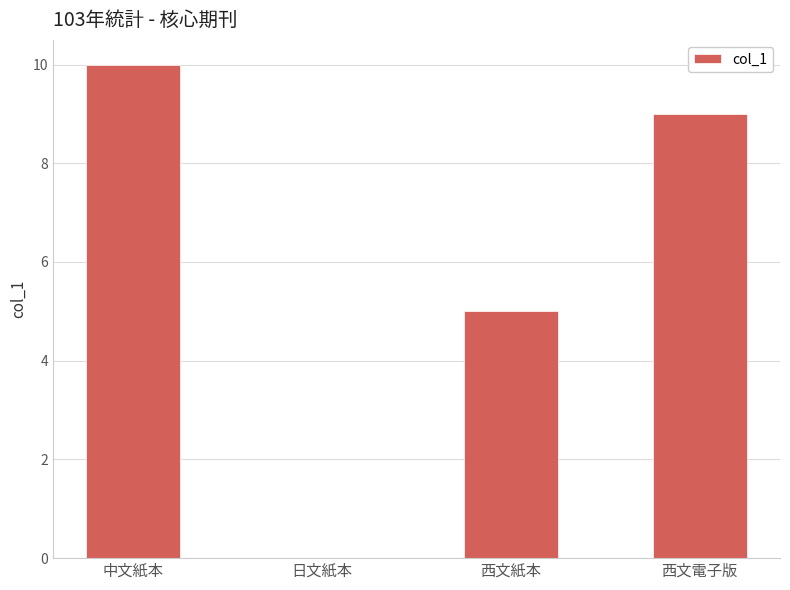

What is the sum of the values at 西文紙本 and 日文紙本?

5